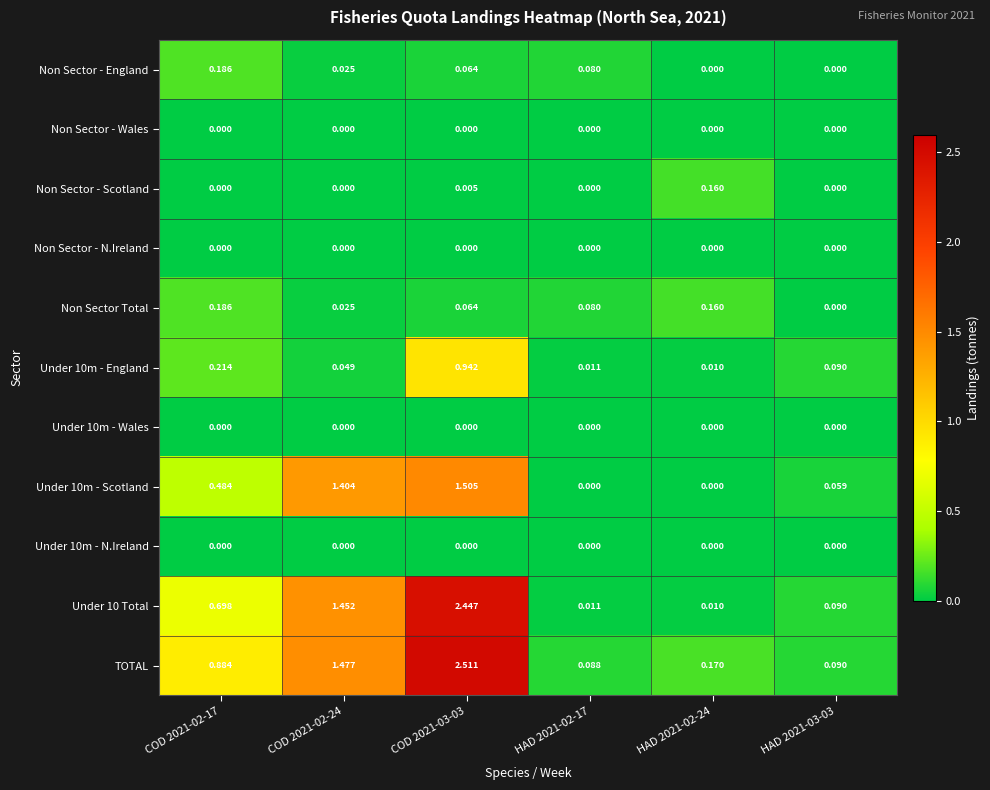

At how many categories does at least one series exceed 1?

2